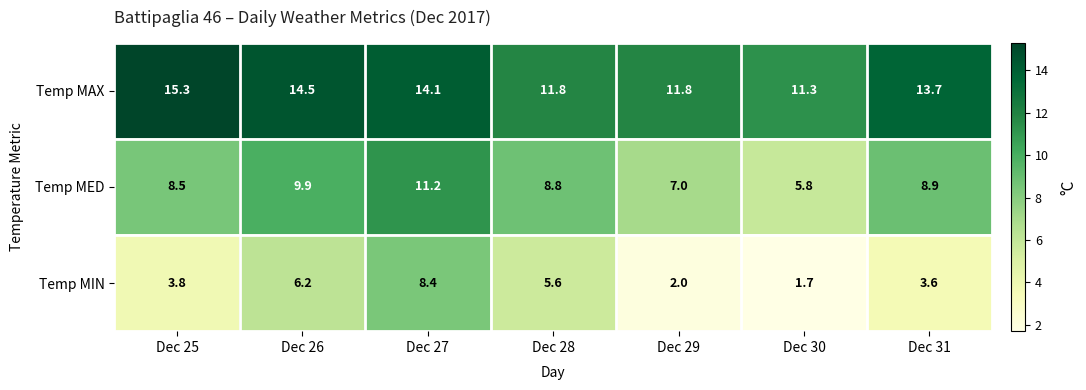

Which series has the largest total across all categories?

Temp MAX